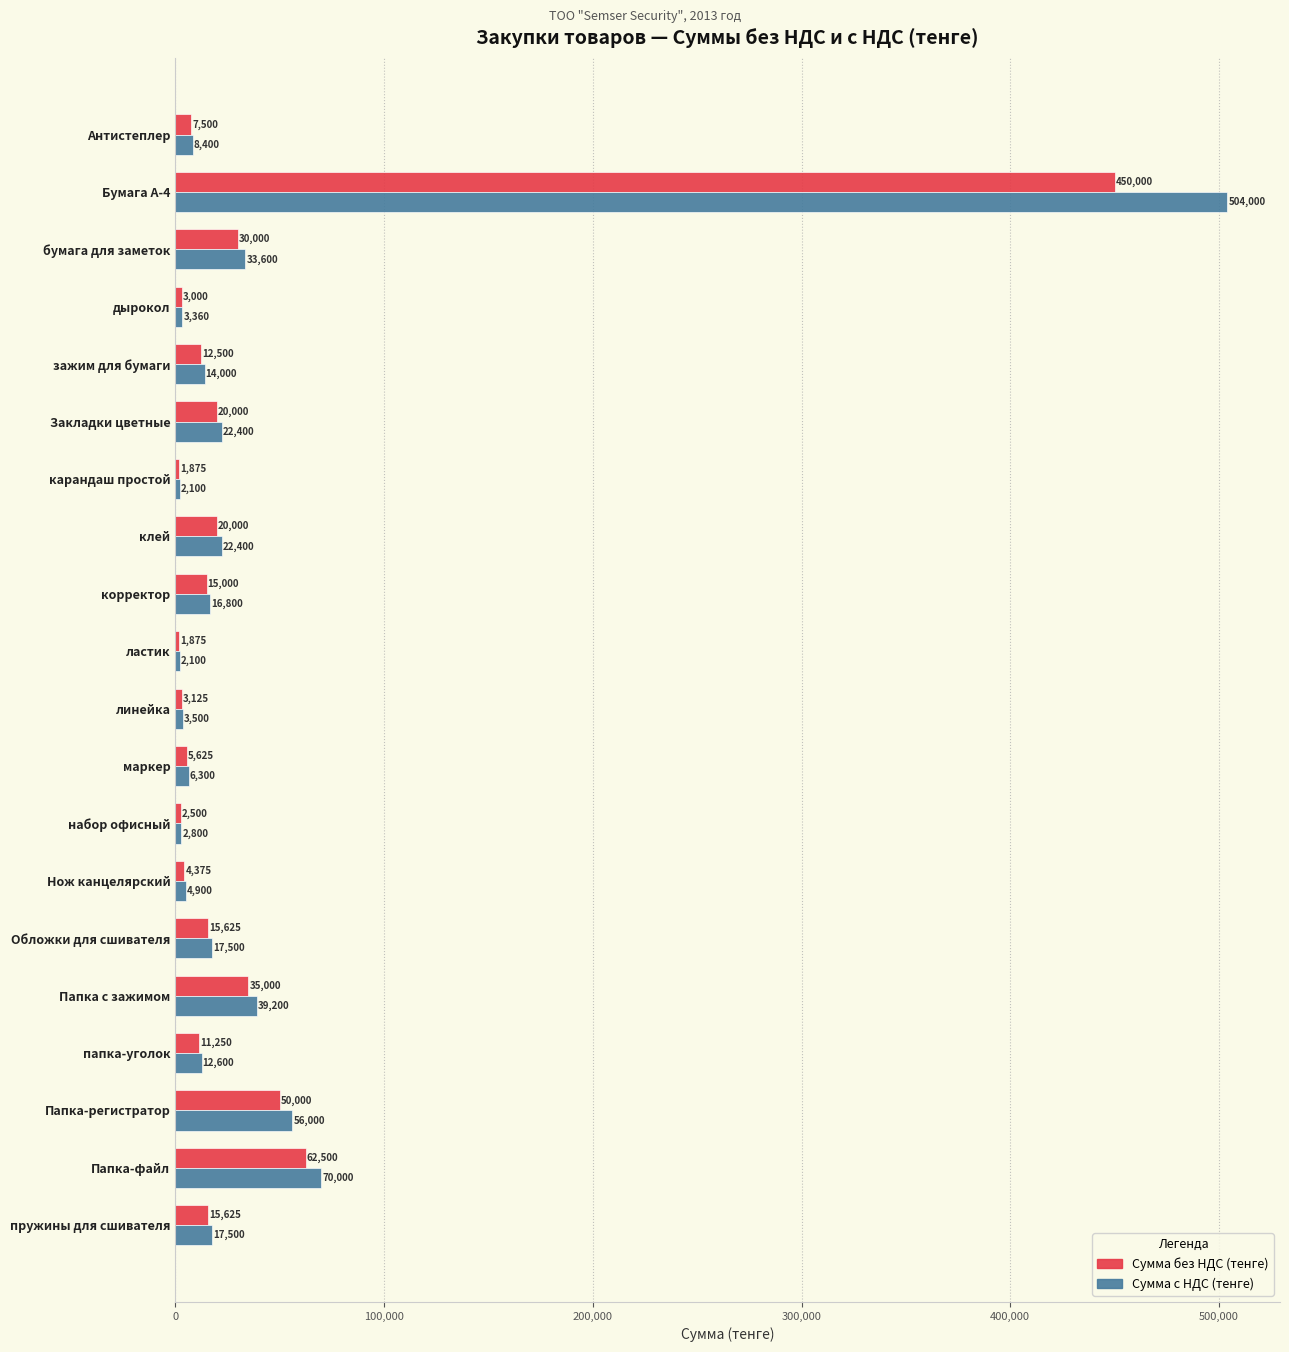

At how many categories does at least one series exceed 51857?

3